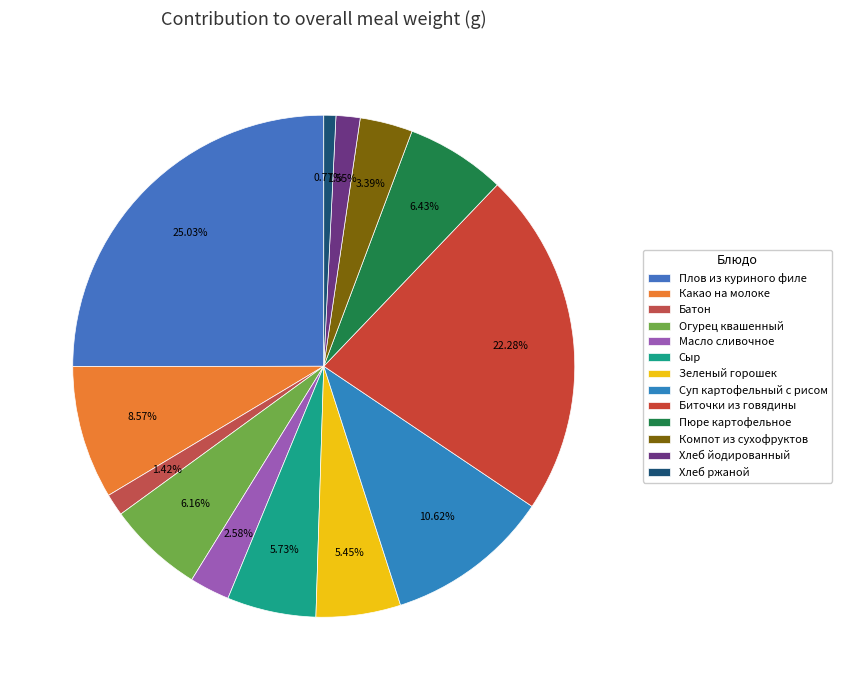

Rank the categories by value from lowest to highest.

Хлеб ржаной, Батон, Хлеб йодированный, Масло сливочное, Компот из сухофруктов, Зеленый горошек, Сыр, Огурец квашенный, Пюре картофельное, Какао на молоке, Суп картофельный с рисом, Биточки из говядины, Плов из куриного филе